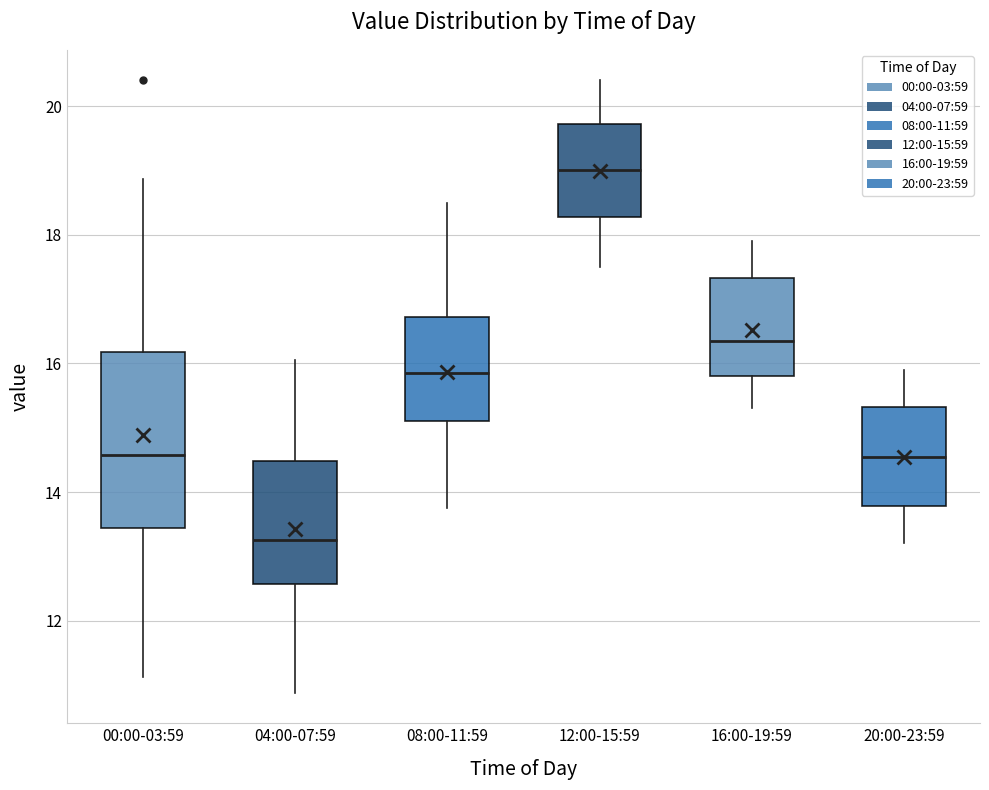

Reading left to right, transcribe this box plot: for each box, give where its median line is, the range the box spans, and where its two whiskers end, as read against the y-axis. The values are not printed on the chart, so give them approximately, as read against the axis.

00:00-03:59: median 14.6, box 13.4 to 16.2, whiskers 11.2 to 18.8
04:00-07:59: median 13.2, box 12.6 to 14.4, whiskers 10.8 to 16.0
08:00-11:59: median 15.8, box 15.2 to 16.8, whiskers 13.8 to 18.6
12:00-15:59: median 19.0, box 18.2 to 19.8, whiskers 17.6 to 20.4
16:00-19:59: median 16.4, box 15.8 to 17.4, whiskers 15.4 to 18.0
20:00-23:59: median 14.6, box 13.8 to 15.4, whiskers 13.2 to 16.0